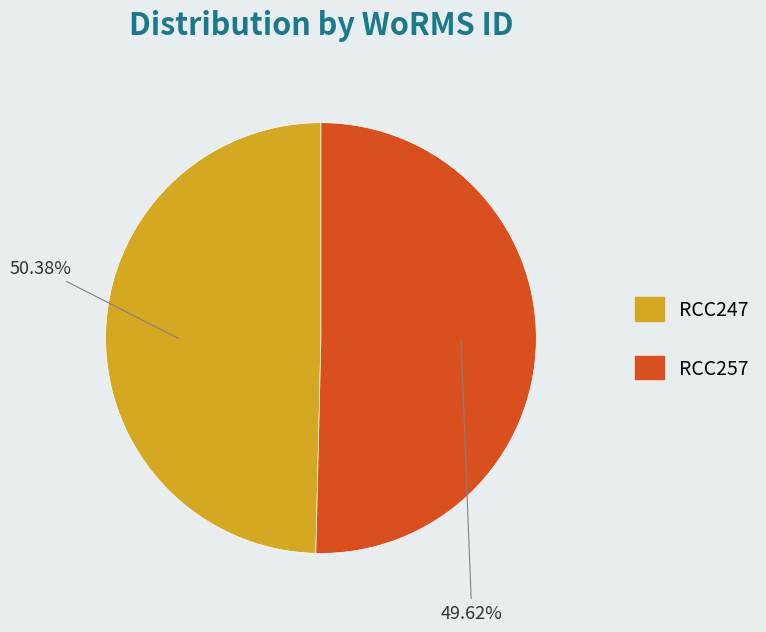

Is it true that RCC247 is 56% of the pie?

False